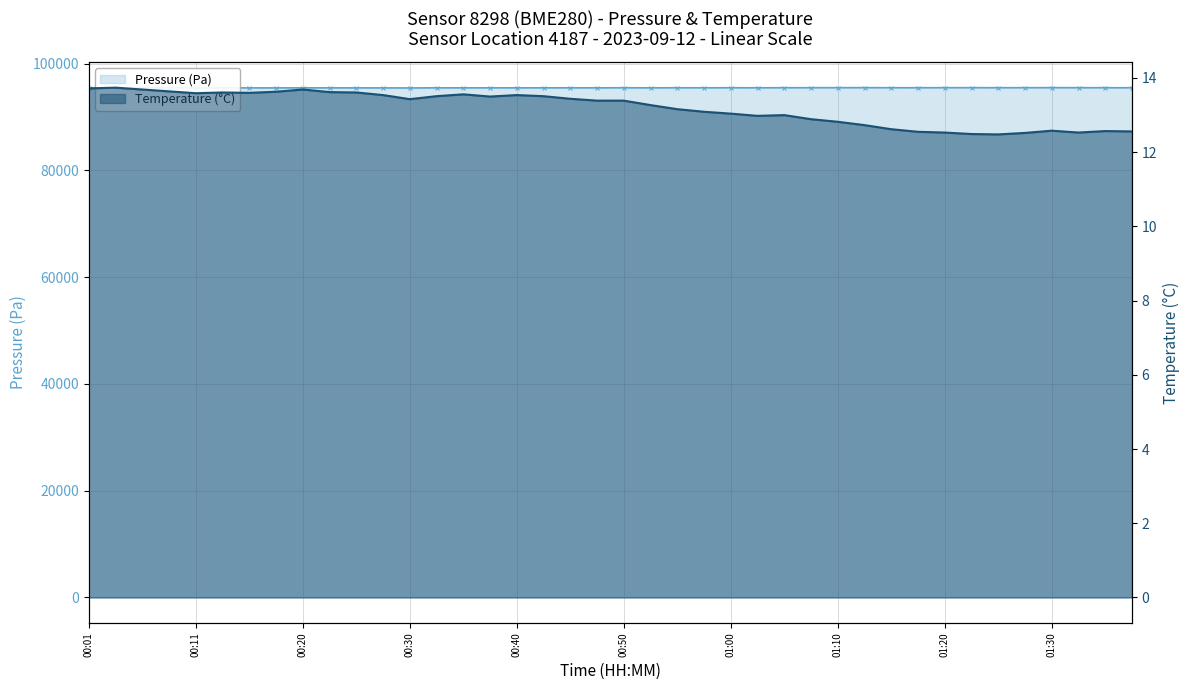

At which category does the chart reach its minimum across all series?

01:25